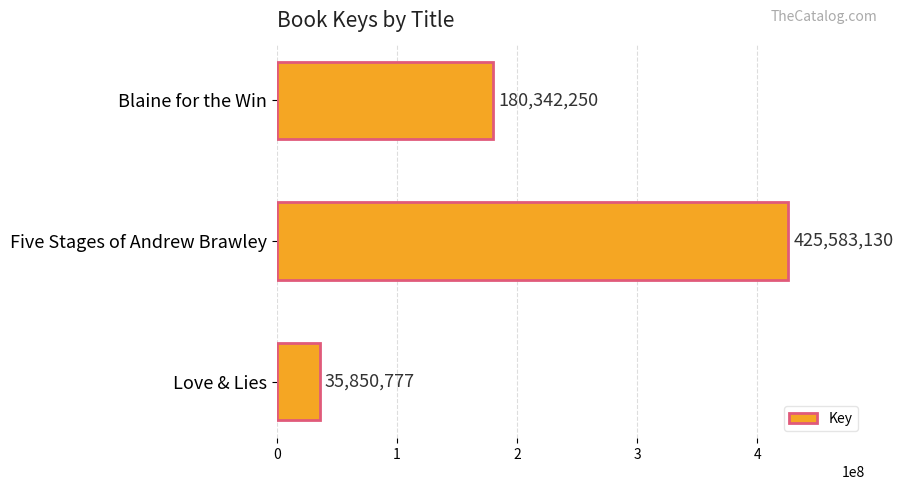

What is the average value?

213925386